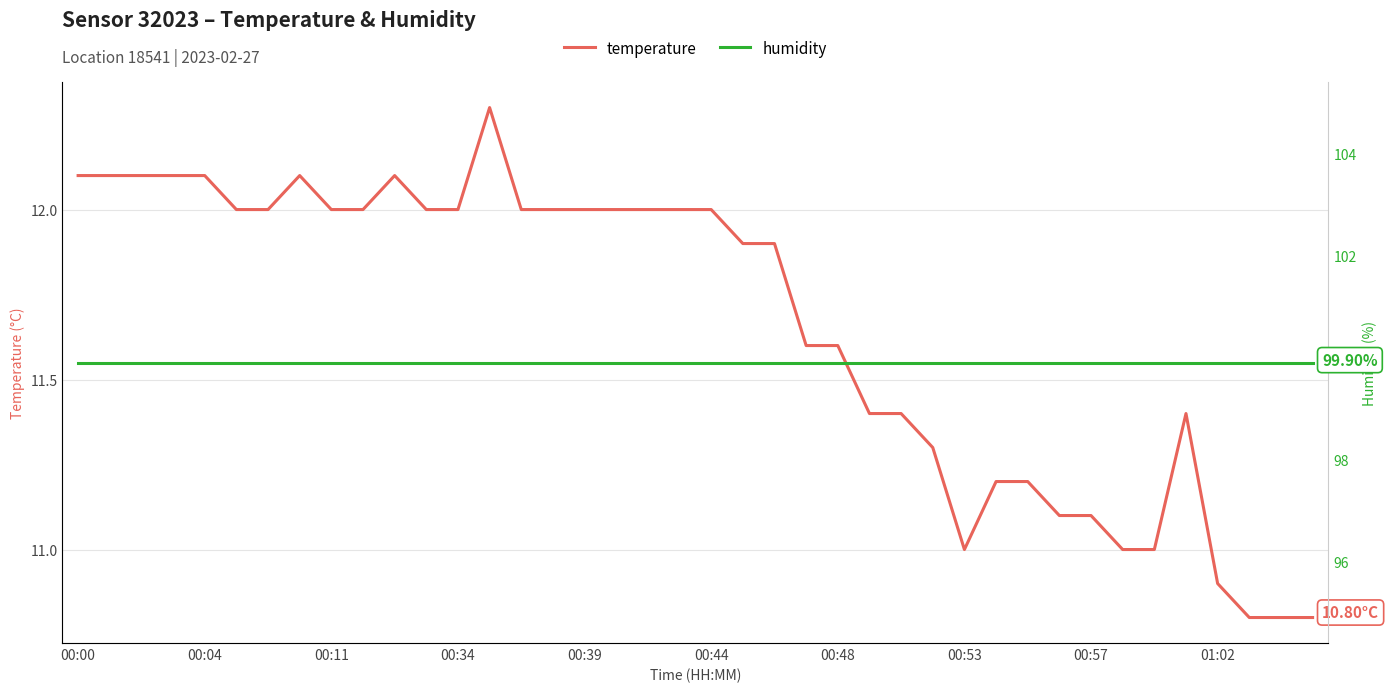

List the series in order of their peak value, lowest first.

temperature, humidity